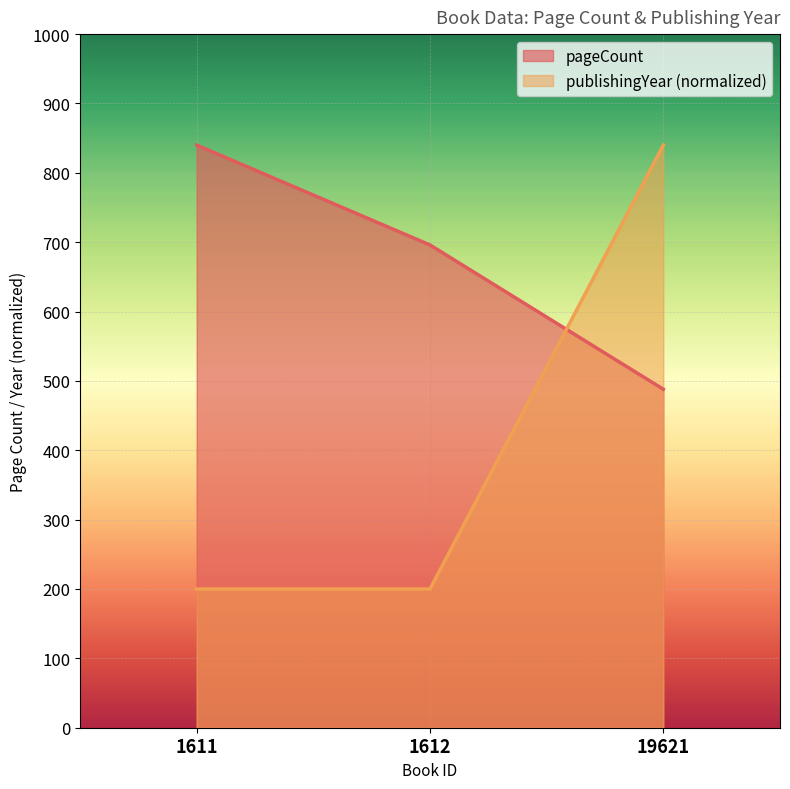

At 1612, list the series in order from smallest to largest.

publishingYear (normalized), pageCount